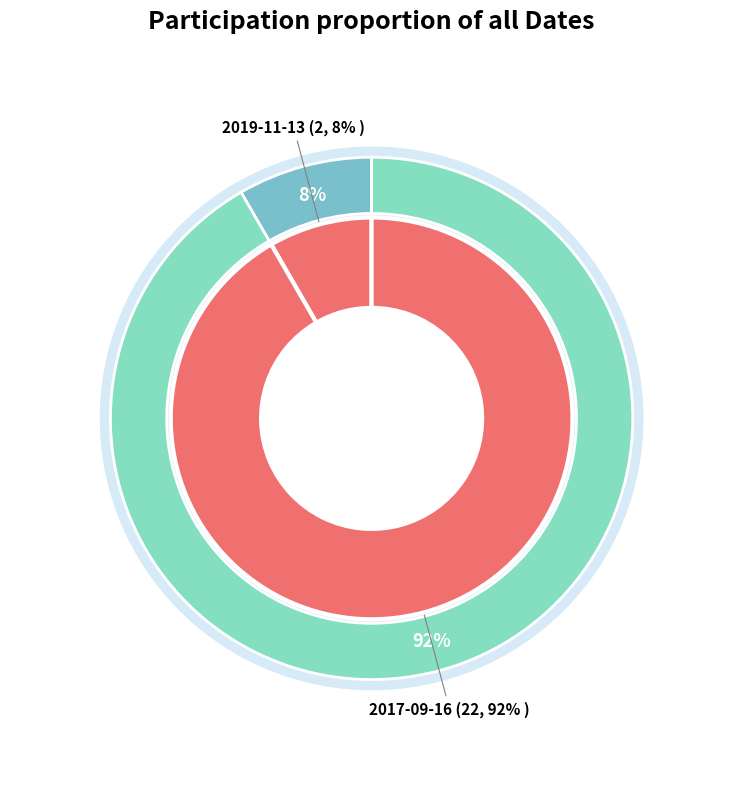

Approximately how many times larger is the value at 2017-09-16 compared to 2019-11-13?

11.0